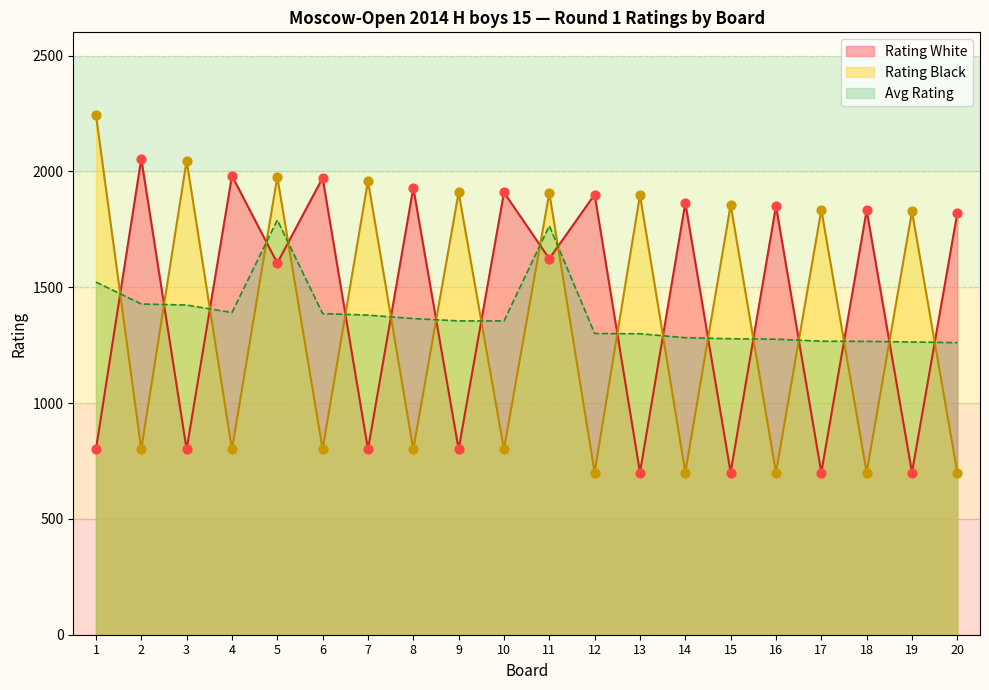

Which series has the widest spread of Y values?

Rating Black